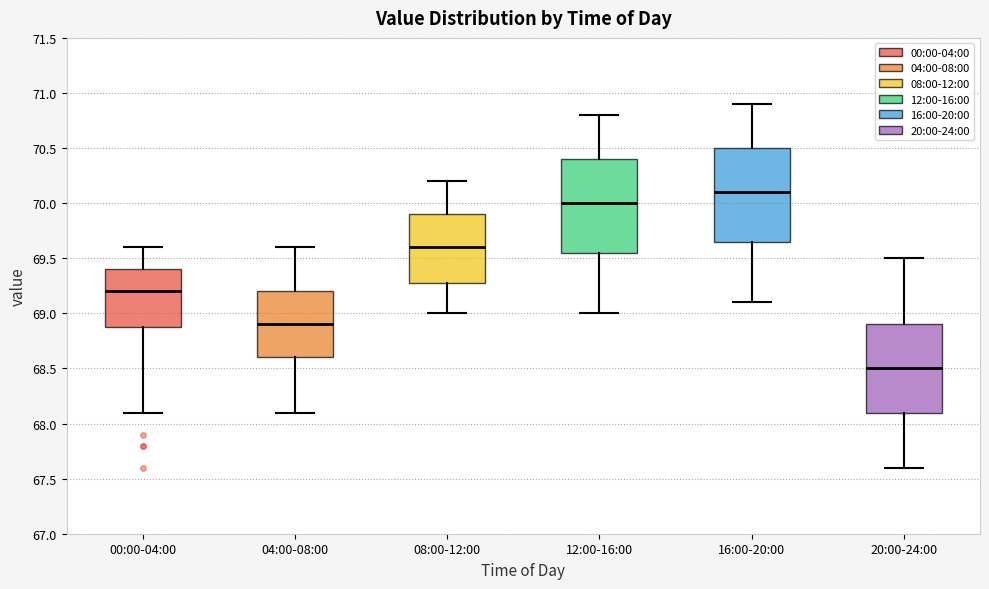

Which box has the highest median line?

16:00-20:00